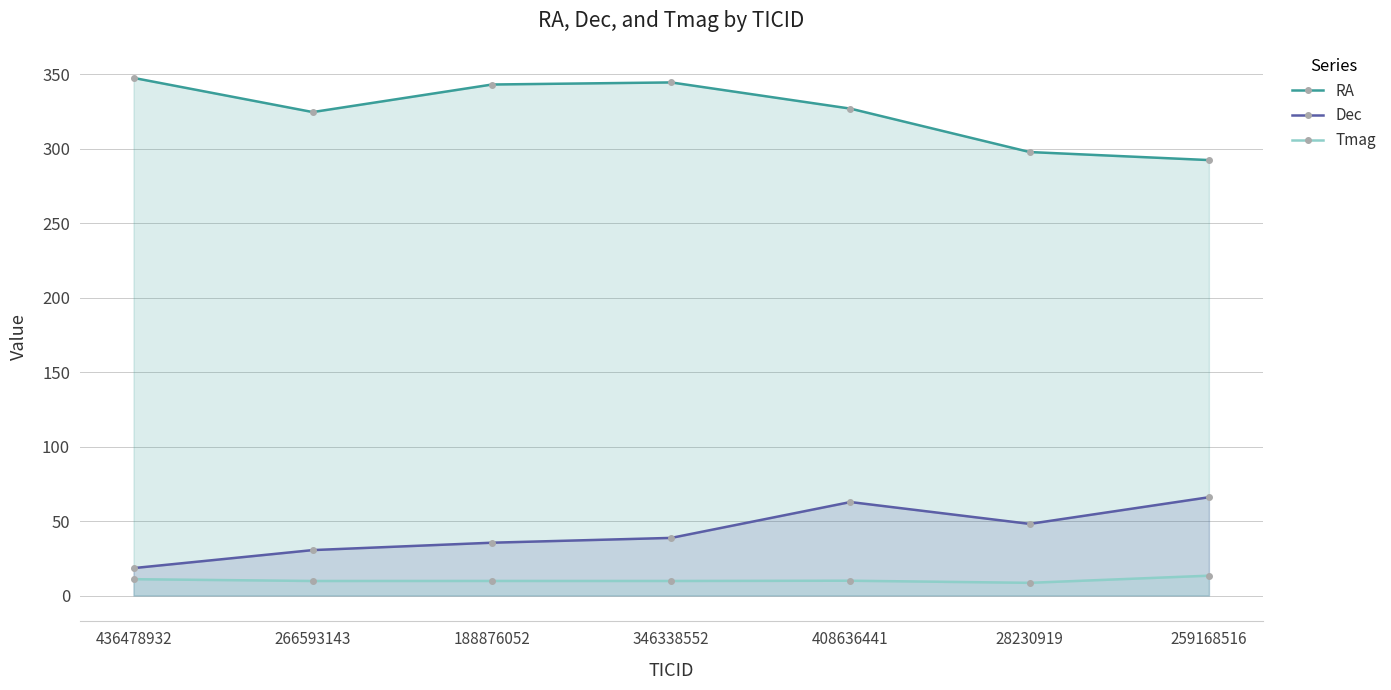

Where does the Tmag series first go above 9?

436478932